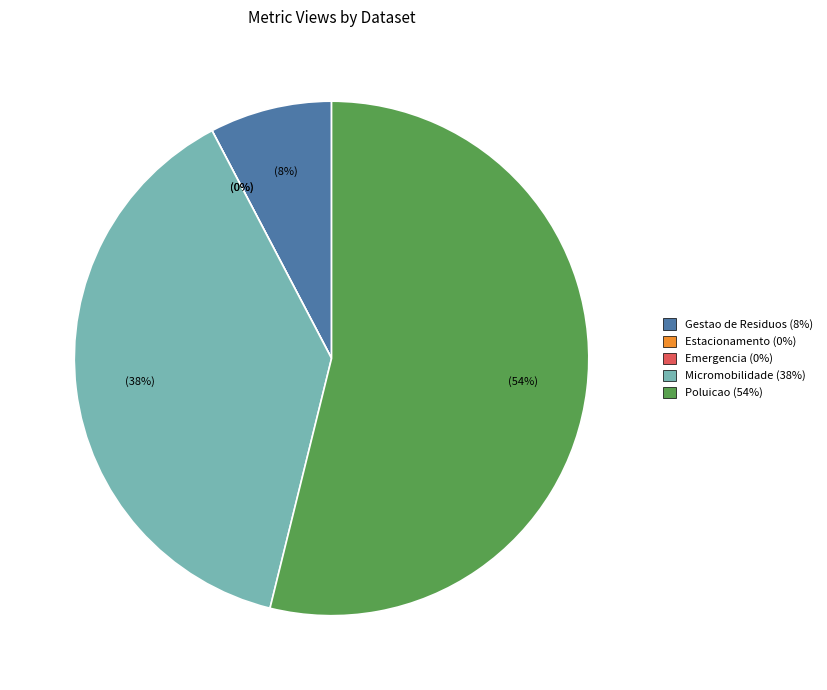

Rank the categories by value from lowest to highest.

Estacionamento, Emergencia, Gestao de Residuos, Micromobilidade, Poluicao